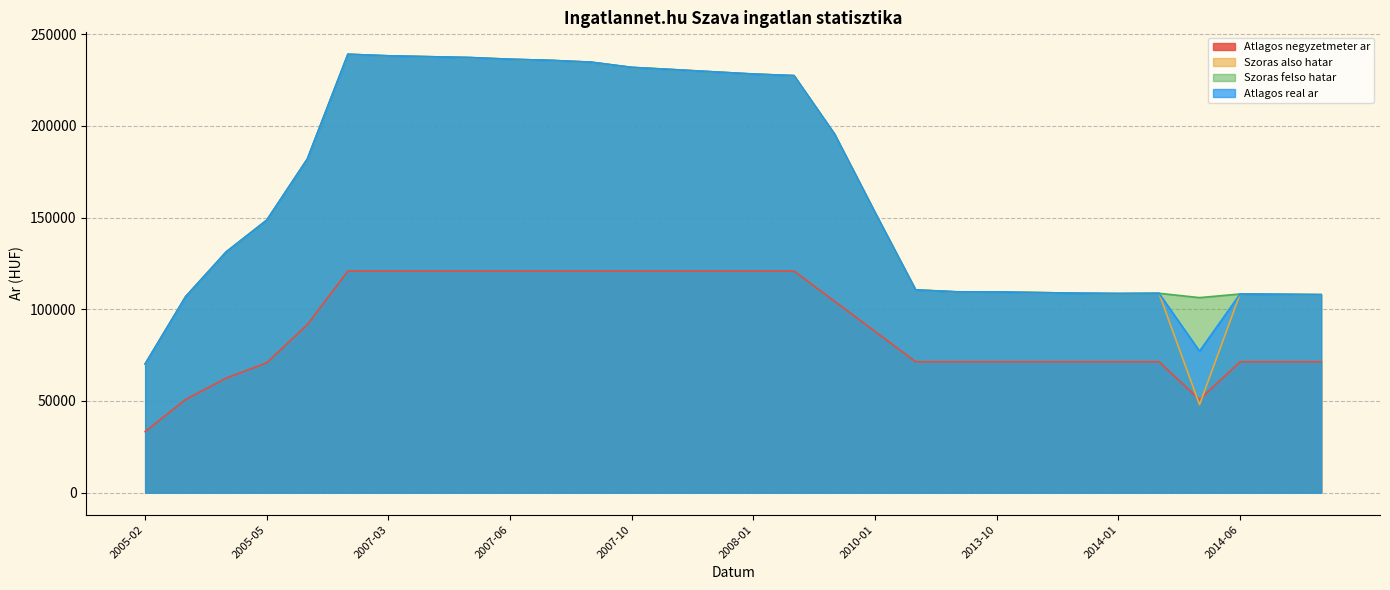

What is the spread (max minus min) of values at 2014-04?

37312